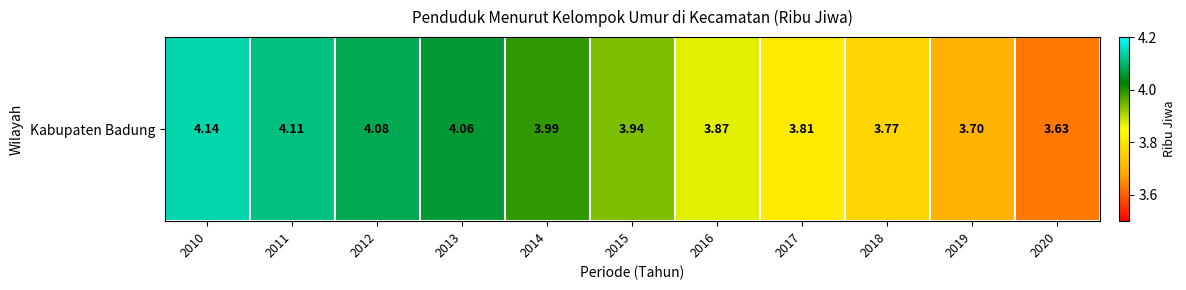

List the labels in order of value, largest first.

2010, 2011, 2012, 2013, 2014, 2015, 2016, 2017, 2018, 2019, 2020